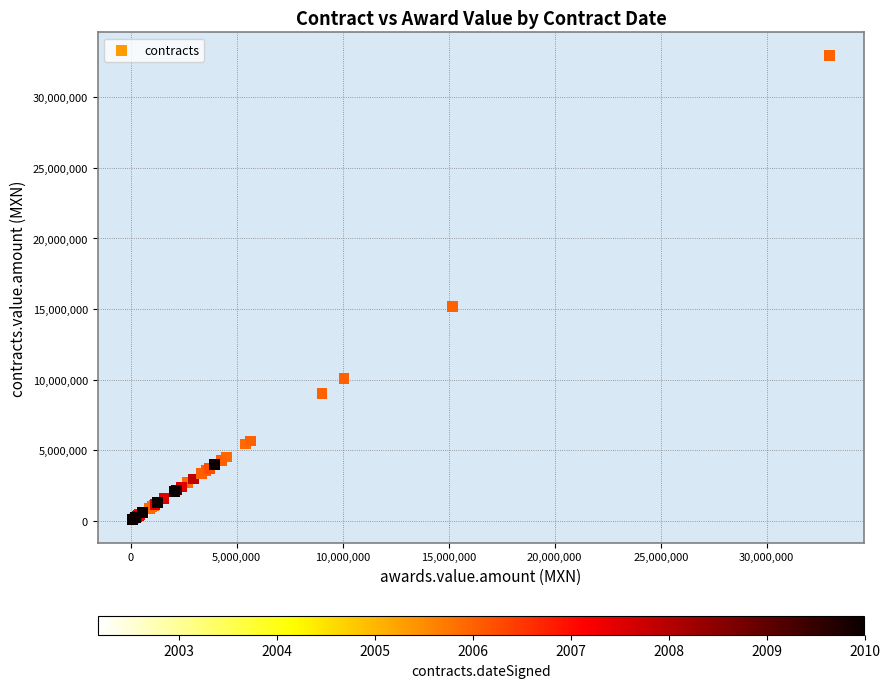

What Y value in the scatter plot is closest to 16527485?

15174407.6